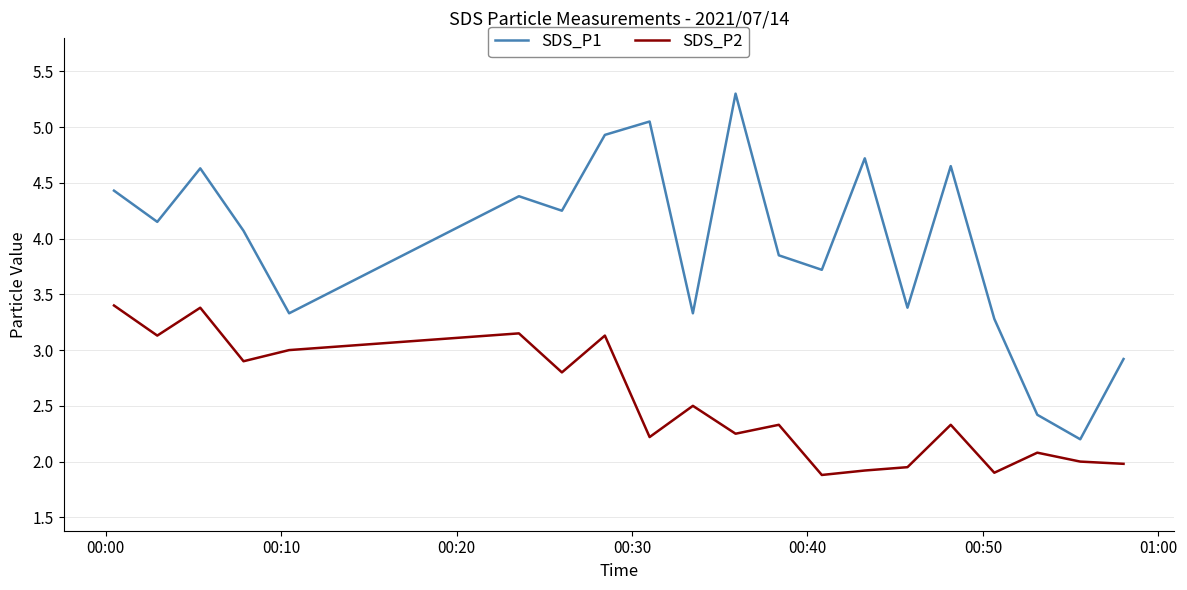

True or false: SDS_P2 and SDS_P1 intersect in this chart.

False